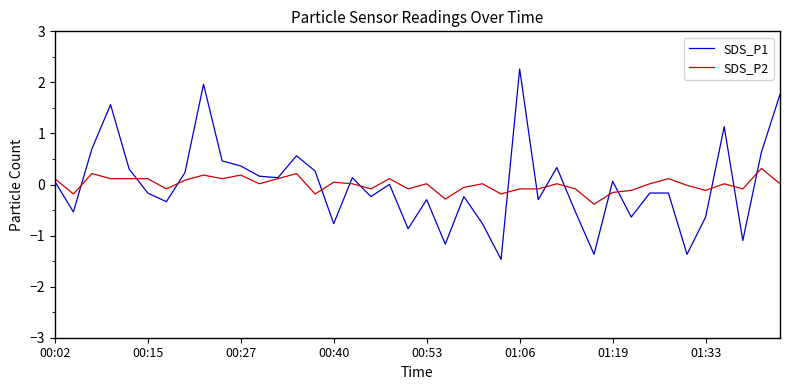

List the series in order of their peak value, highest first.

SDS_P1, SDS_P2